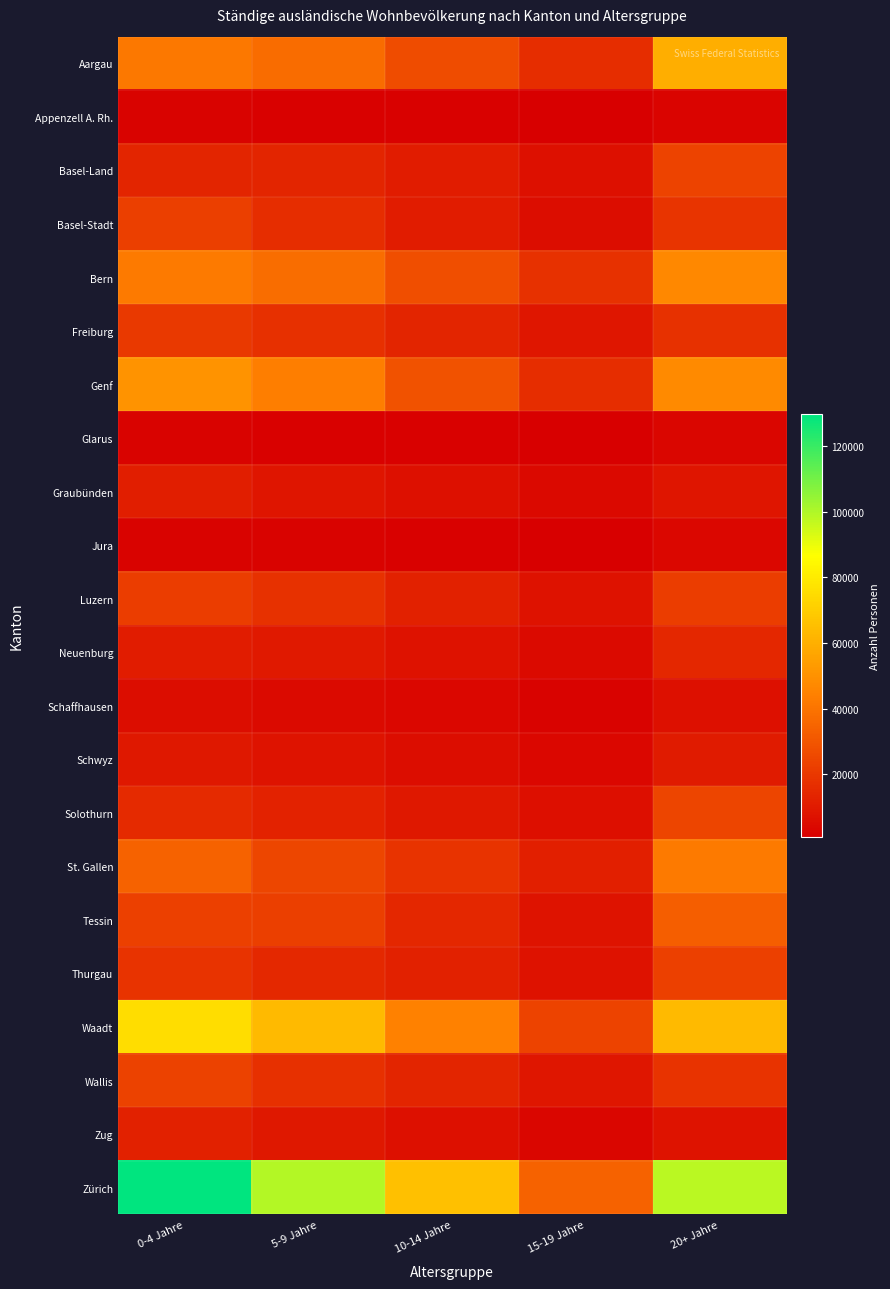

At how many categories does at least one series exceed 81494?

3